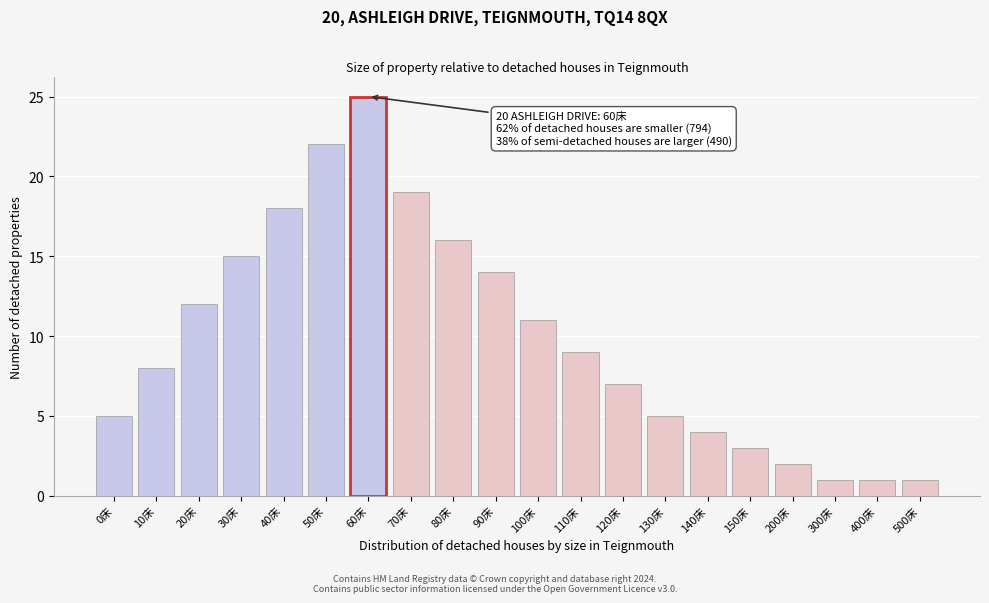

Reading left to right, list all the values displayed in this chart.

0床=5	10床=8	20床=12	30床=15	40床=18	50床=22	60床=25	70床=19	80床=16	90床=14	100床=11	110床=9	120床=7	130床=5	140床=4	150床=3	200床=2	300床=1	400床=1	500床=1